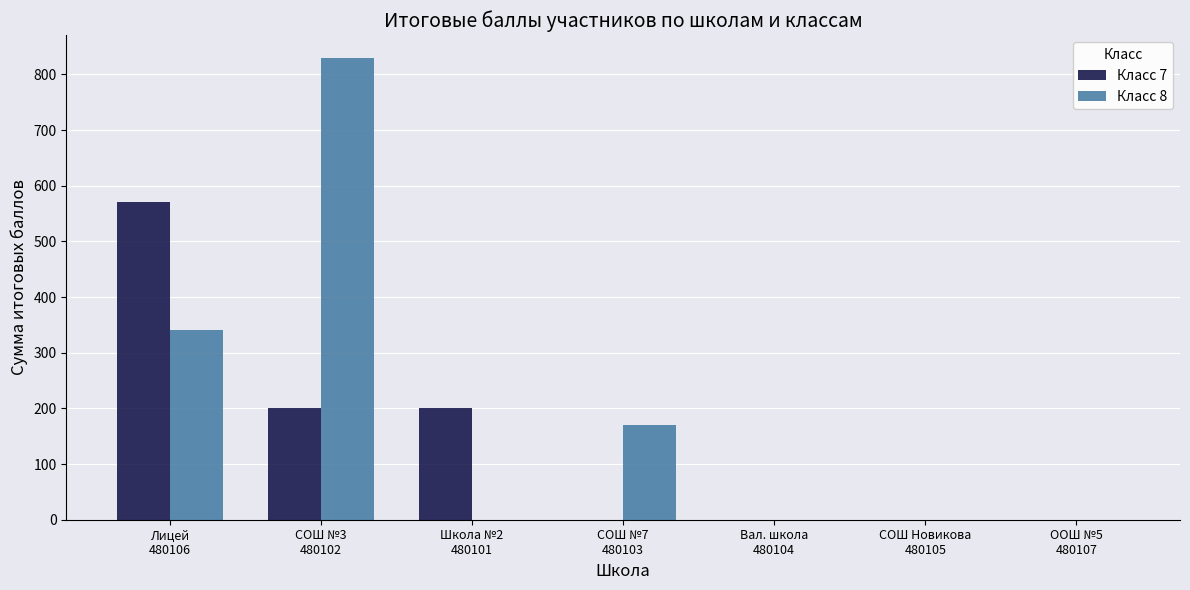

Which series has the largest total across all categories?

Класс 8